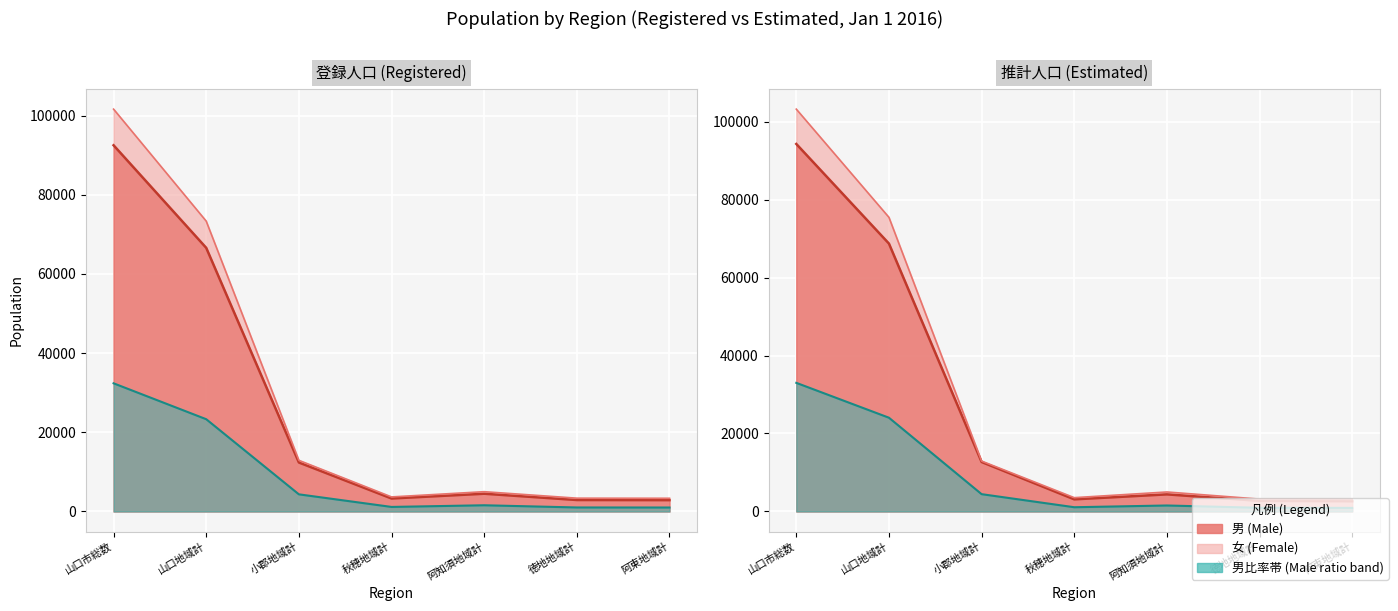

True or false: 女（推計） line has more than 1 points higher than both neighbors.

False